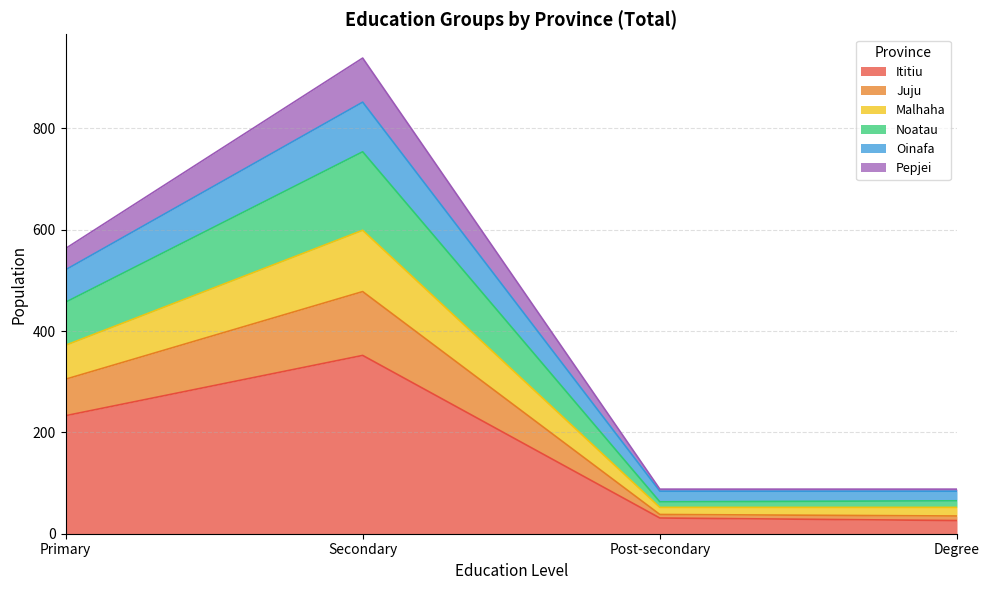

Which category has the lowest value in the Ititiu series?

Degree